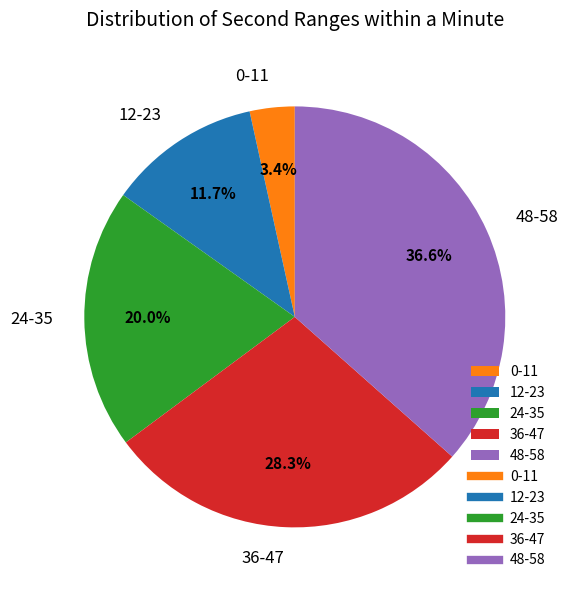

Approximately how many times larger is the value at 36-47 compared to 24-35?

1.4